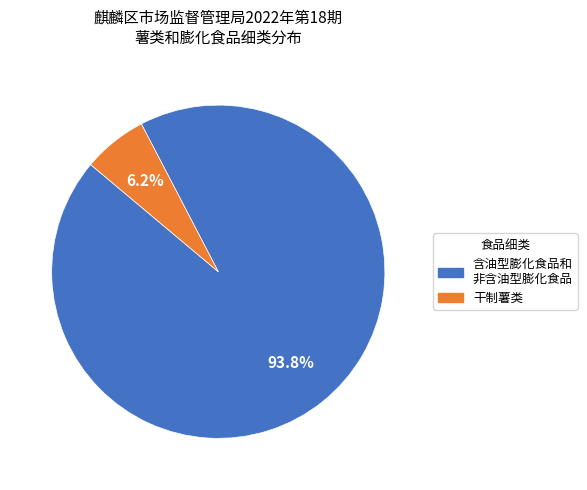

Does any single category account for the majority?

Yes